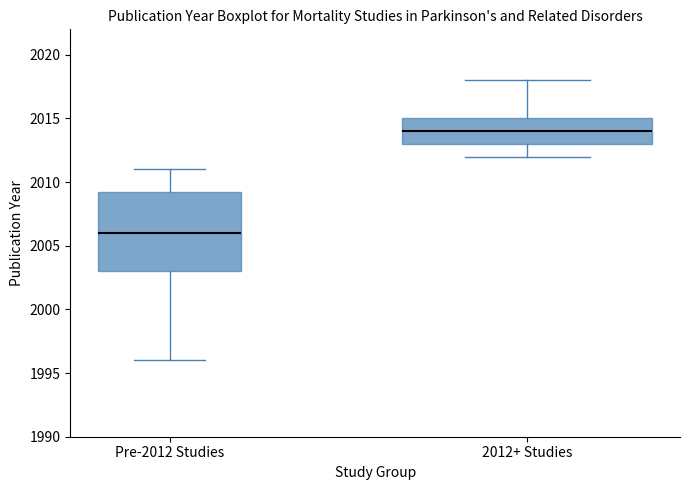

Comparing the boxes themselves (not the whiskers), which one is the tallest?

Pre-2012 Studies